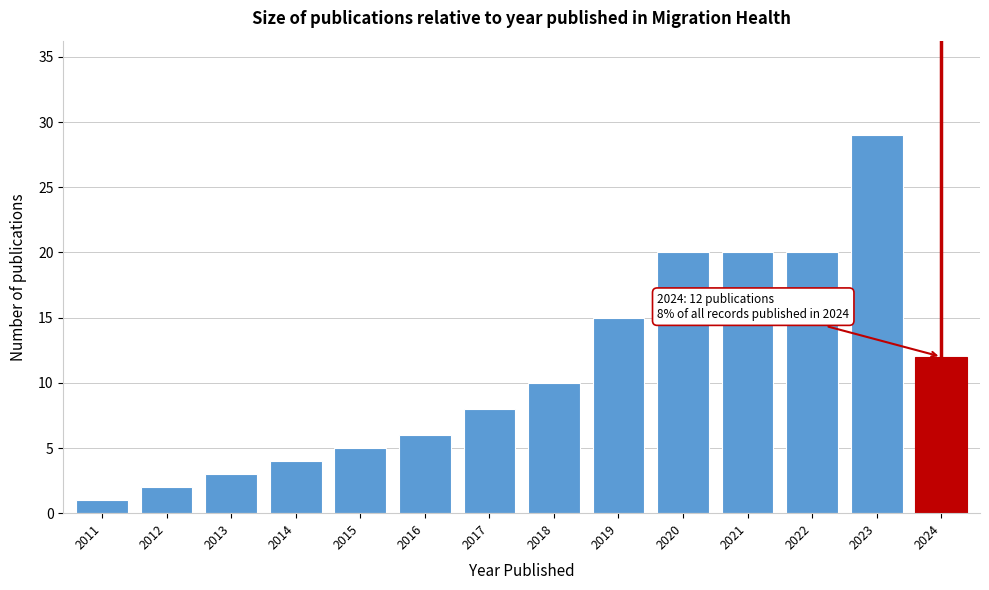

Reading left to right, what are all the values shown in this chart?

1	2	3	4	5	6	8	10	15	20	20	20	29	12